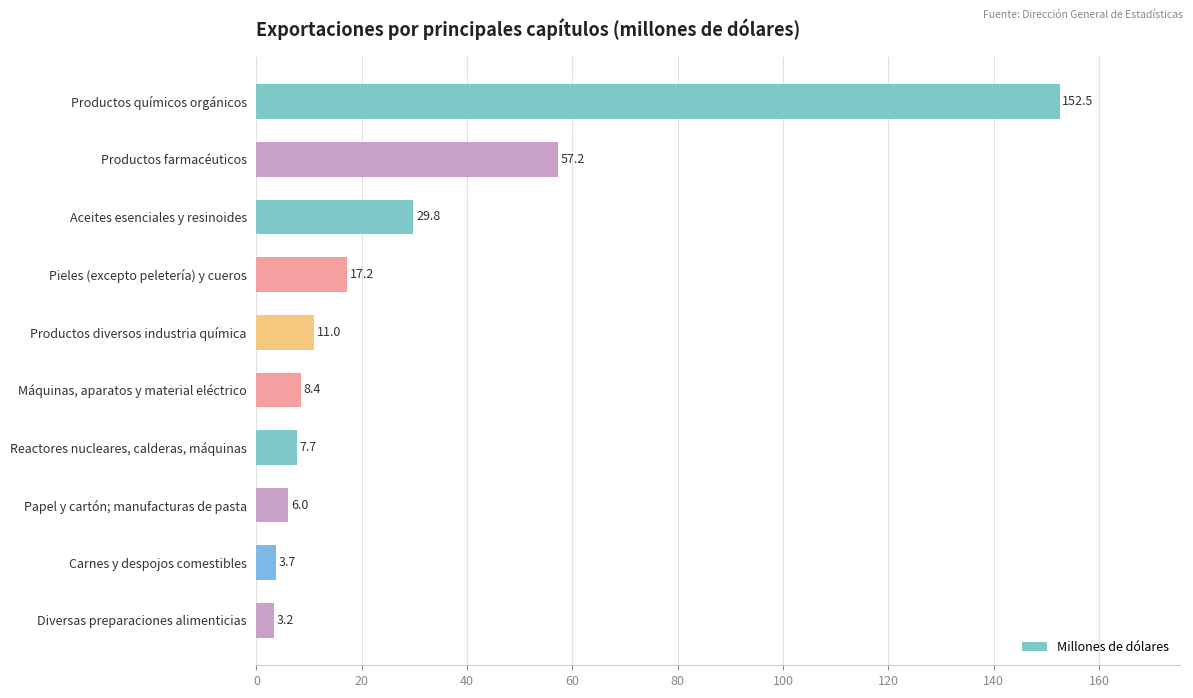

Count the number of data series in this chart.

1